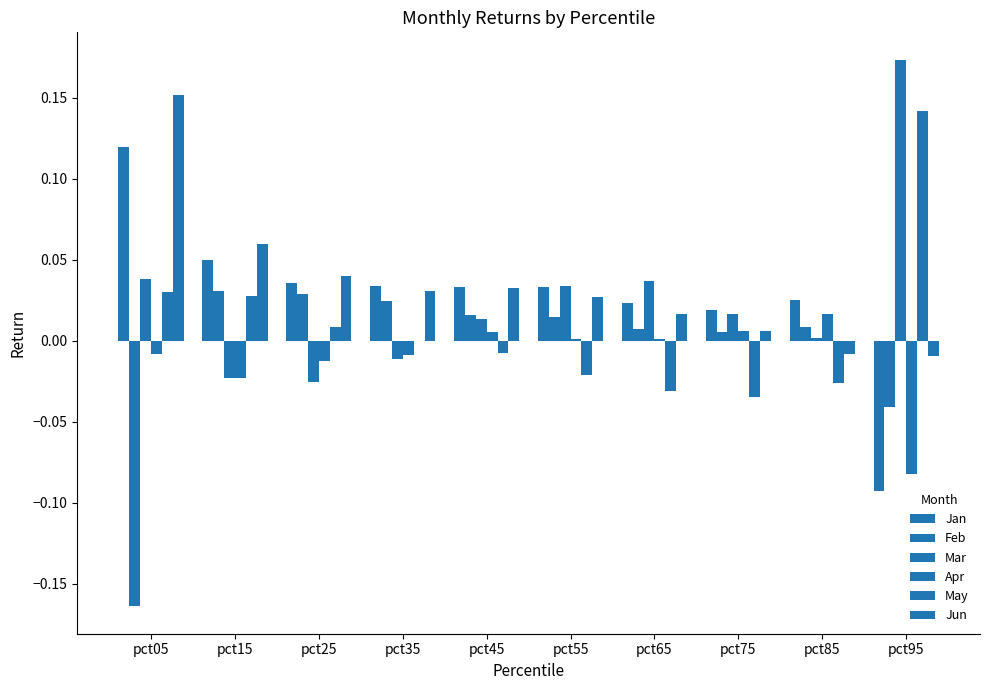

Count the number of categories in the chart.

10